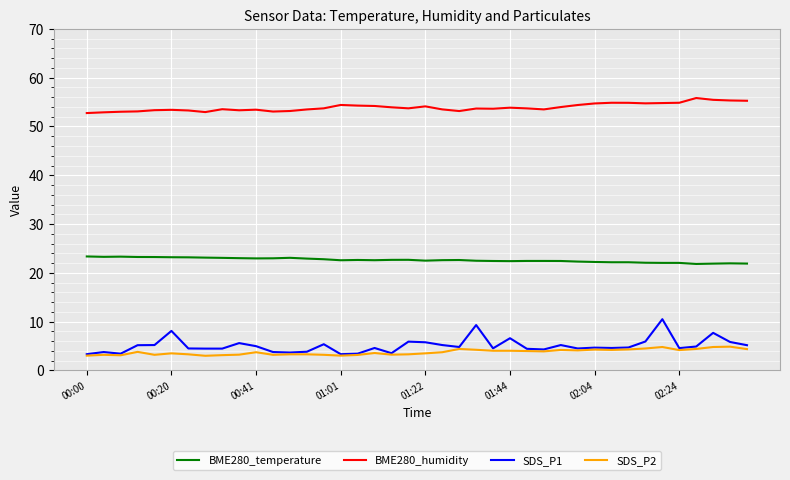

True or false: SDS_P1 and BME280_temperature intersect in this chart.

False